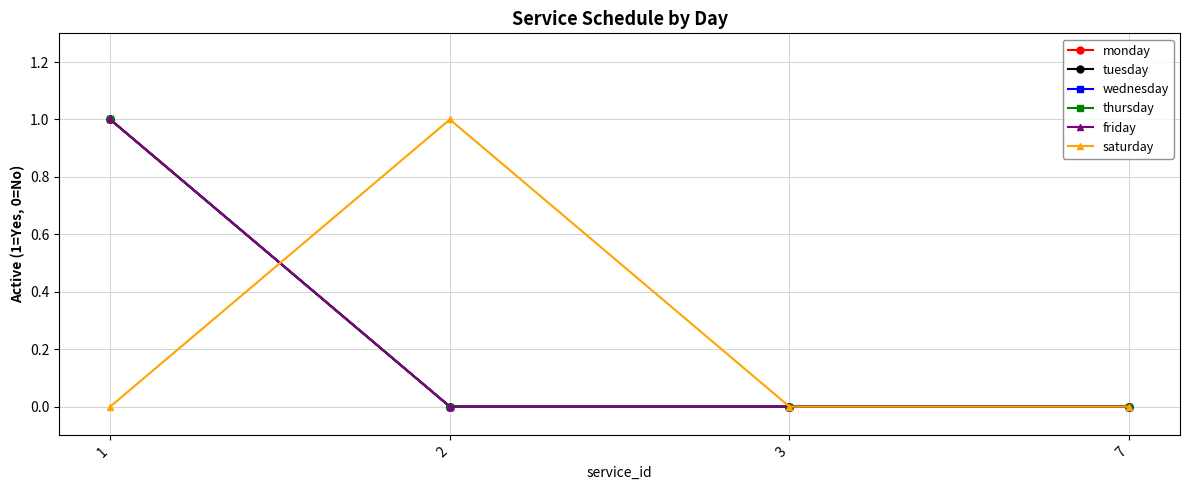

Is this an area chart (filled region under the line)?

No